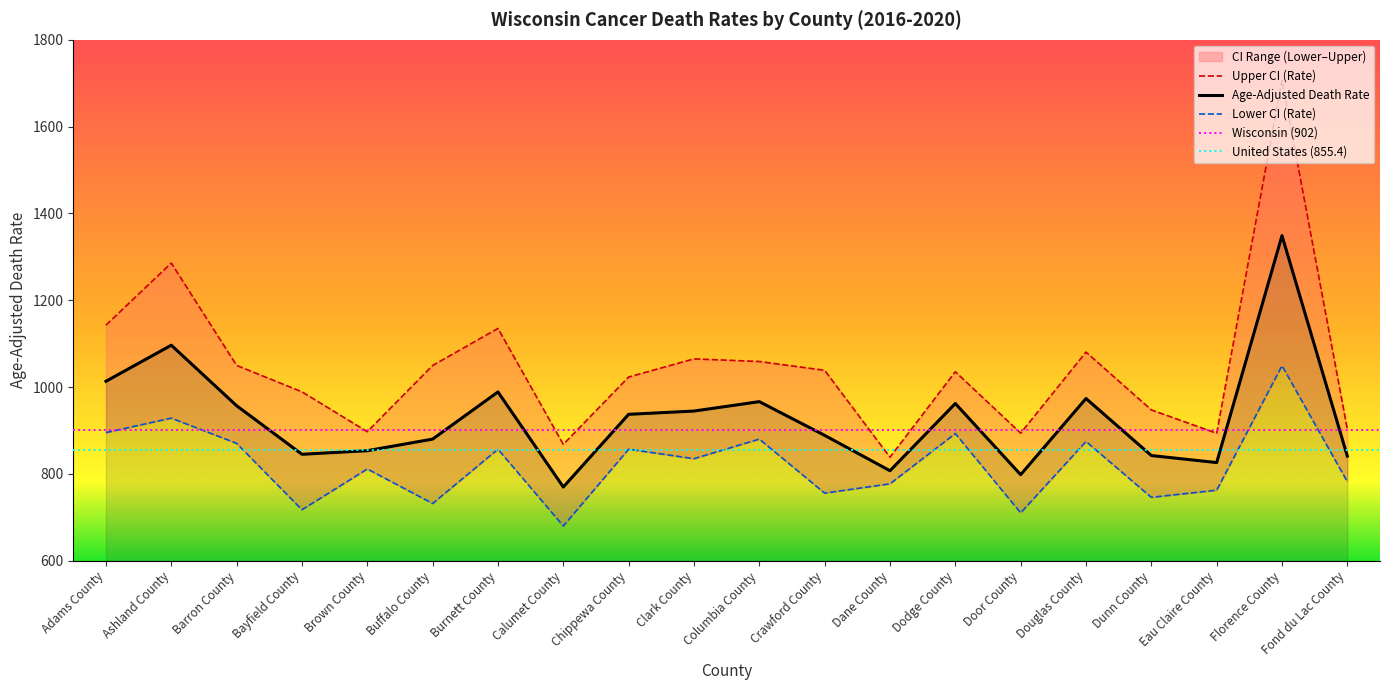

Reading left to right, extract all data points from this chart.

Upper CI (Rate): Adams County=1142.7	Ashland County=1285.7	Barron County=1049.9	Bayfield County=989.0	Brown County=897.2	Buffalo County=1049.7	Burnett County=1135.1	Calumet County=868.0	Chippewa County=1023.1	Clark County=1064.9	Columbia County=1058.9	Crawford County=1038.6	Dane County=838.3	Dodge County=1035.3	Door County=893.8	Douglas County=1080.6	Dunn County=947.4	Eau Claire County=893.5	Florence County=1706.8	Fond du Lac County=902.9
Age-Adjusted Death Rate: Adams County=1013.3	Ashland County=1096.4	Barron County=957.0	Bayfield County=845.1	Brown County=853.4	Buffalo County=880.1	Burnett County=988.7	Calumet County=769.7	Chippewa County=937.2	Clark County=944.7	Columbia County=966.4	Crawford County=888.7	Dane County=807.2	Dodge County=962.1	Door County=798.1	Douglas County=973.6	Dunn County=842.2	Eau Claire County=826.0	Florence County=1348.9	Fond du Lac County=840.9
Lower CI (Rate): Adams County=895.1	Ashland County=928.4	Barron County=870.3	Bayfield County=717.3	Brown County=811.3	Buffalo County=731.7	Burnett County=856.8	Calumet County=679.9	Chippewa County=856.8	Clark County=834.9	Columbia County=880.1	Crawford County=755.6	Dane County=777.0	Dodge County=892.9	Door County=710.2	Douglas County=874.6	Dunn County=745.9	Eau Claire County=762.3	Florence County=1049.2	Fond du Lac County=782.0